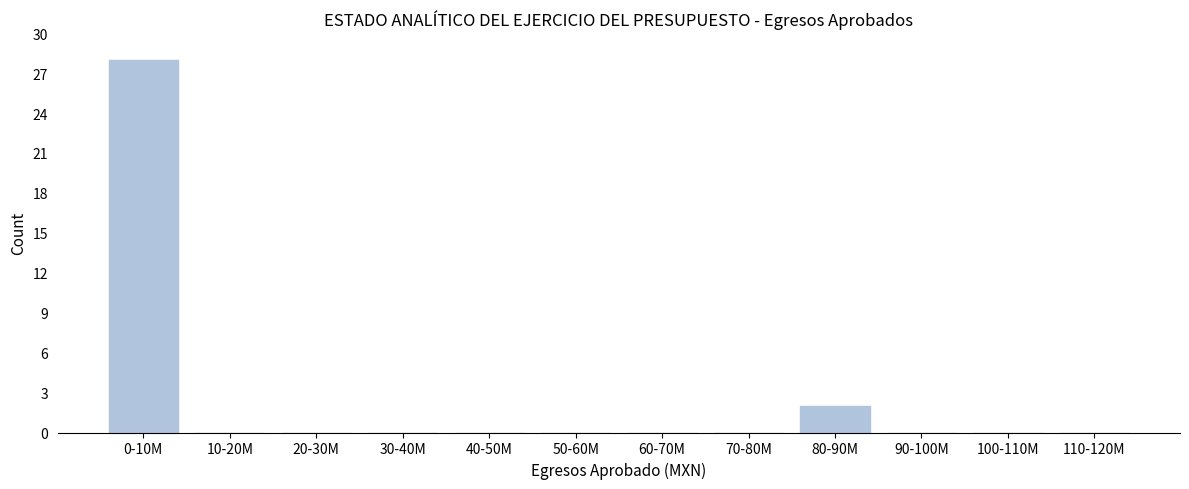

Reading left to right, extract all data points from this chart.

0-10M=28	10-20M=0	20-30M=0	30-40M=0	40-50M=0	50-60M=0	60-70M=0	70-80M=0	80-90M=2	90-100M=0	100-110M=0	110-120M=0